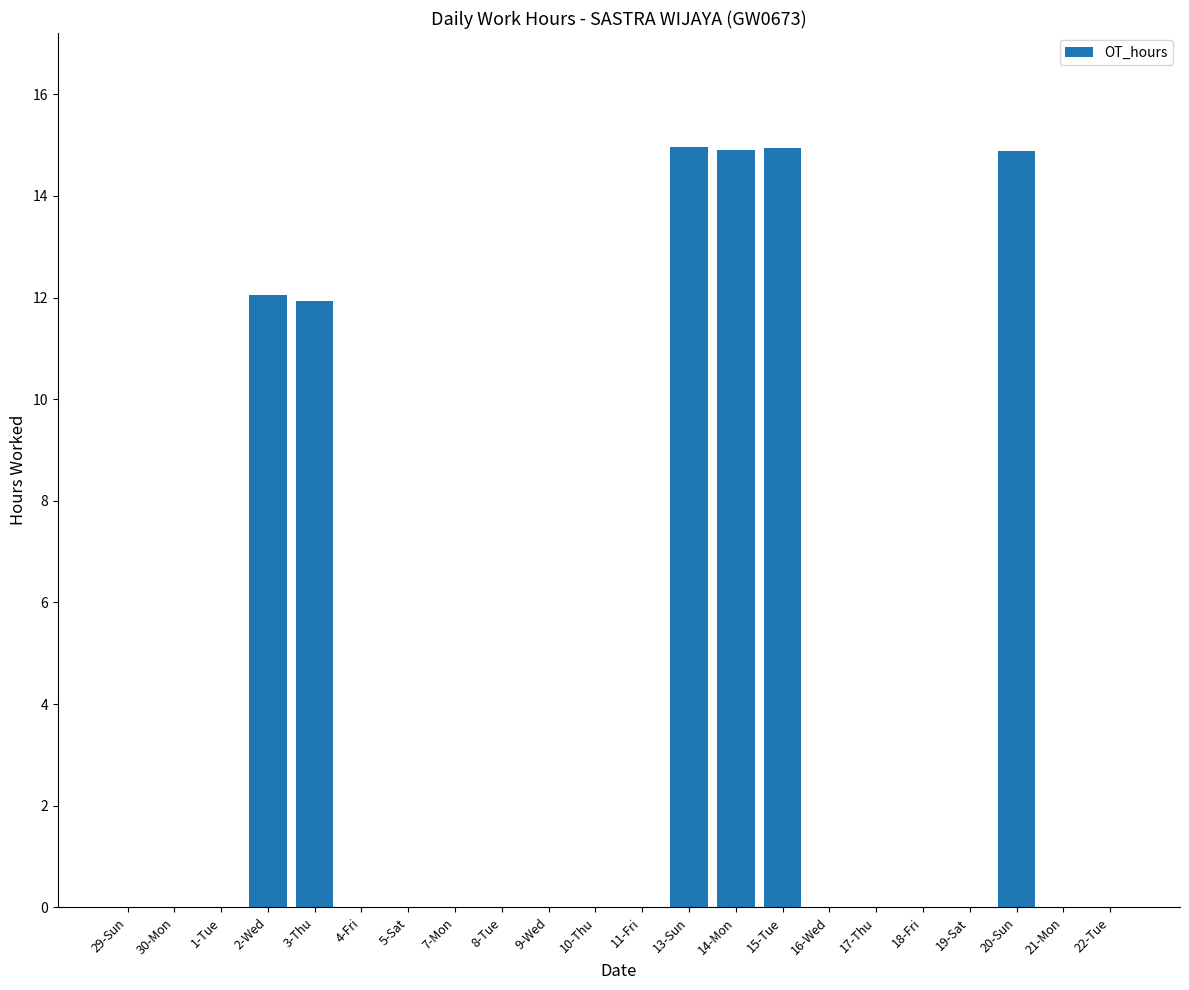

What is the sum of the values at 21-Mon and 13-Sun?

15.0